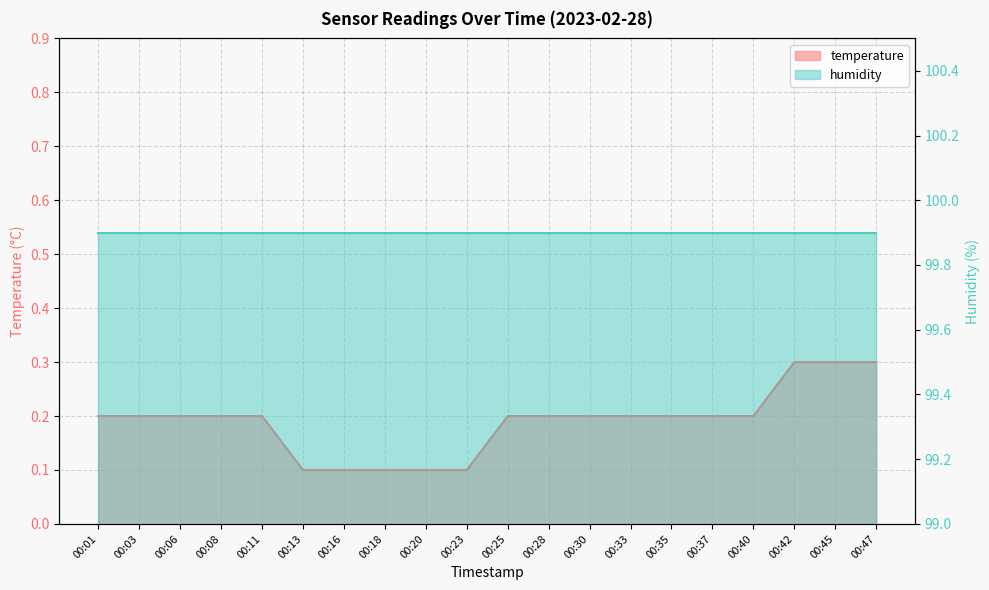

Rank the categories by value from lowest to highest.

00:13, 00:16, 00:18, 00:20, 00:23, 00:01, 00:03, 00:06, 00:08, 00:11, 00:25, 00:28, 00:30, 00:33, 00:35, 00:37, 00:40, 00:42, 00:45, 00:47